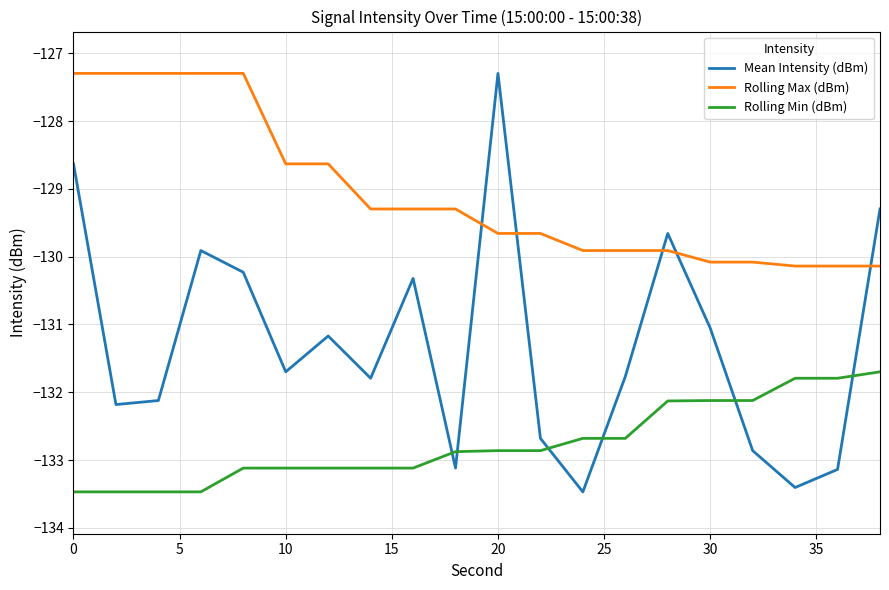

What is the maximum value for Rolling Max (dBm)?

-127.3